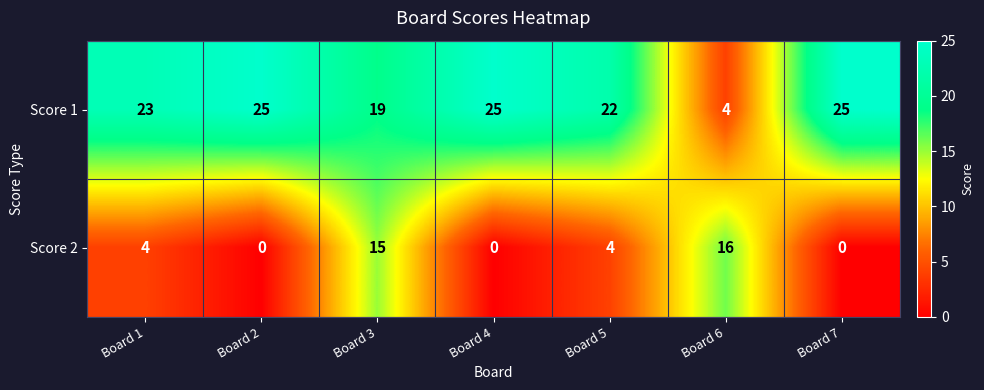

Which series has the largest range (max minus min)?

Score 1